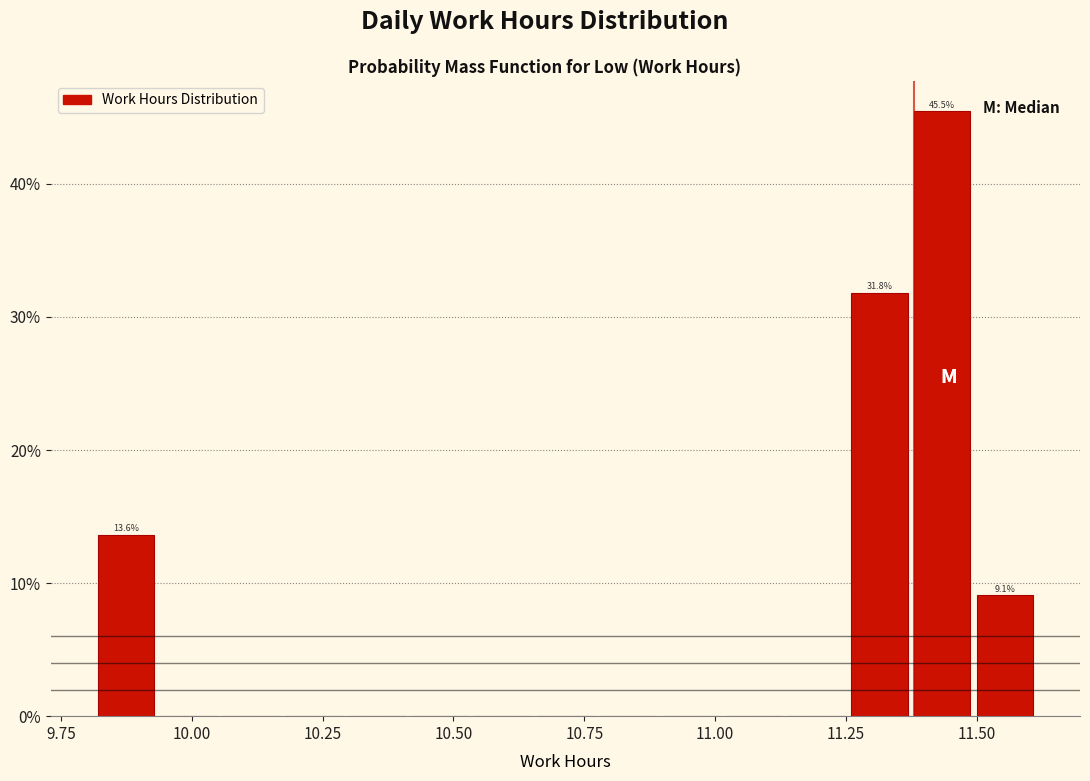

Around what value on the x-axis is the tallest bar? Give the approximate position of its centre, as read against the axis.

11.45